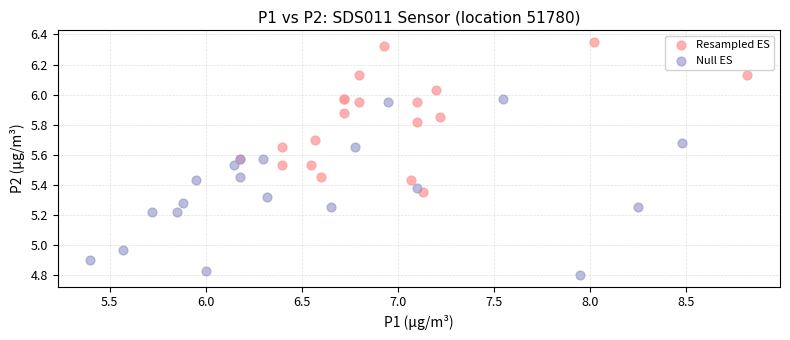

Which series has the largest Y range (max minus min)?

Null ES